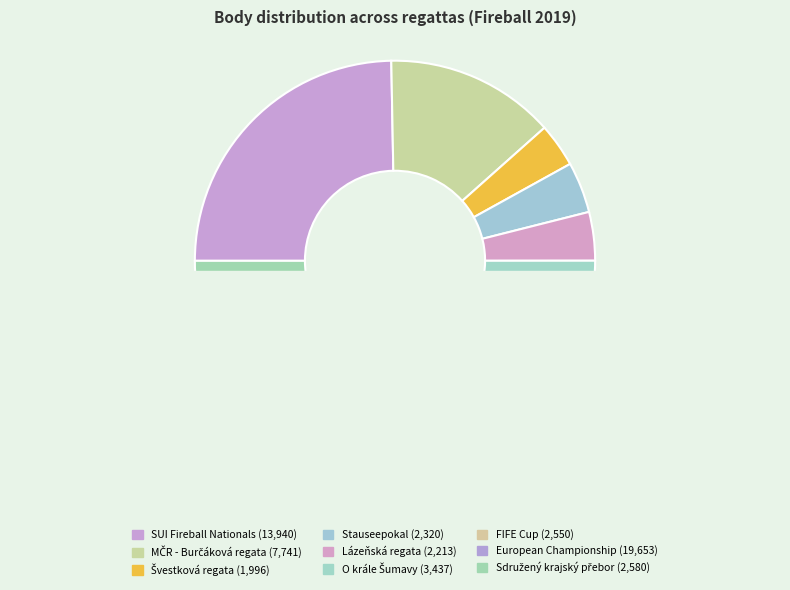

The 191502 slice represents 18% of the pie. True or false?

False